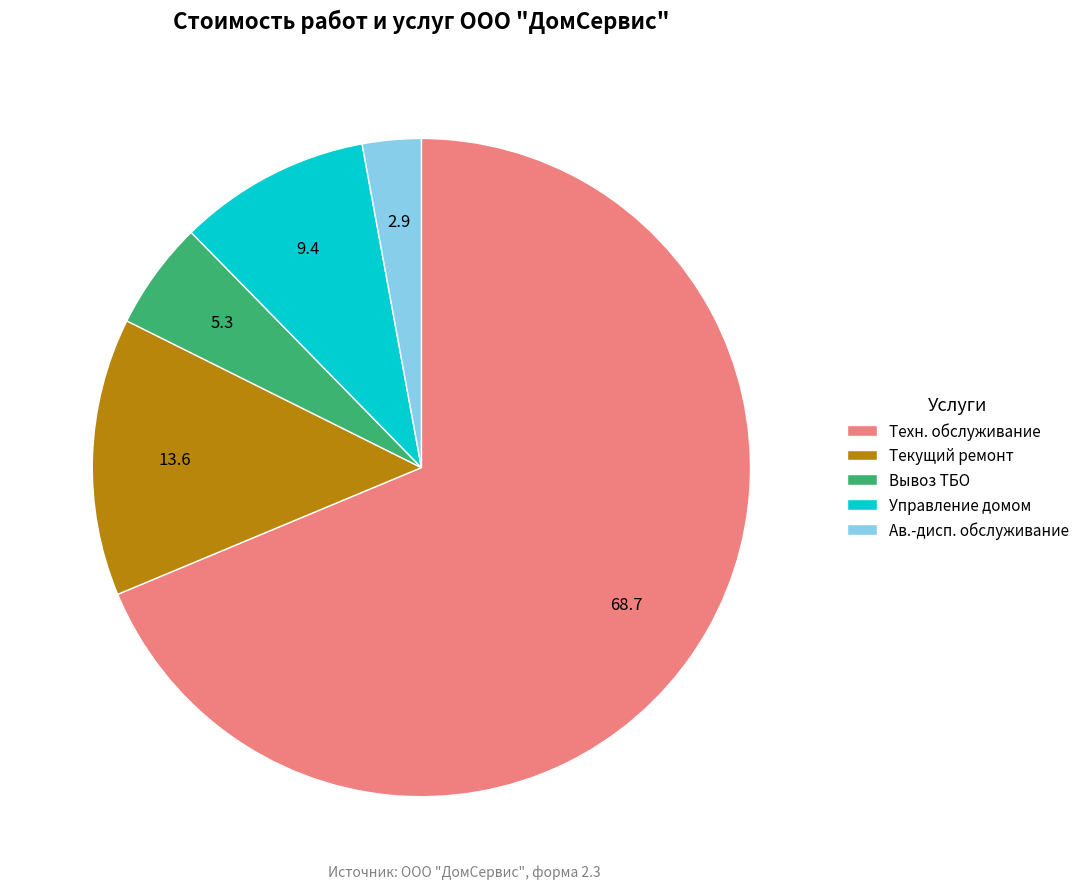

Is there a majority slice in this chart?

Yes